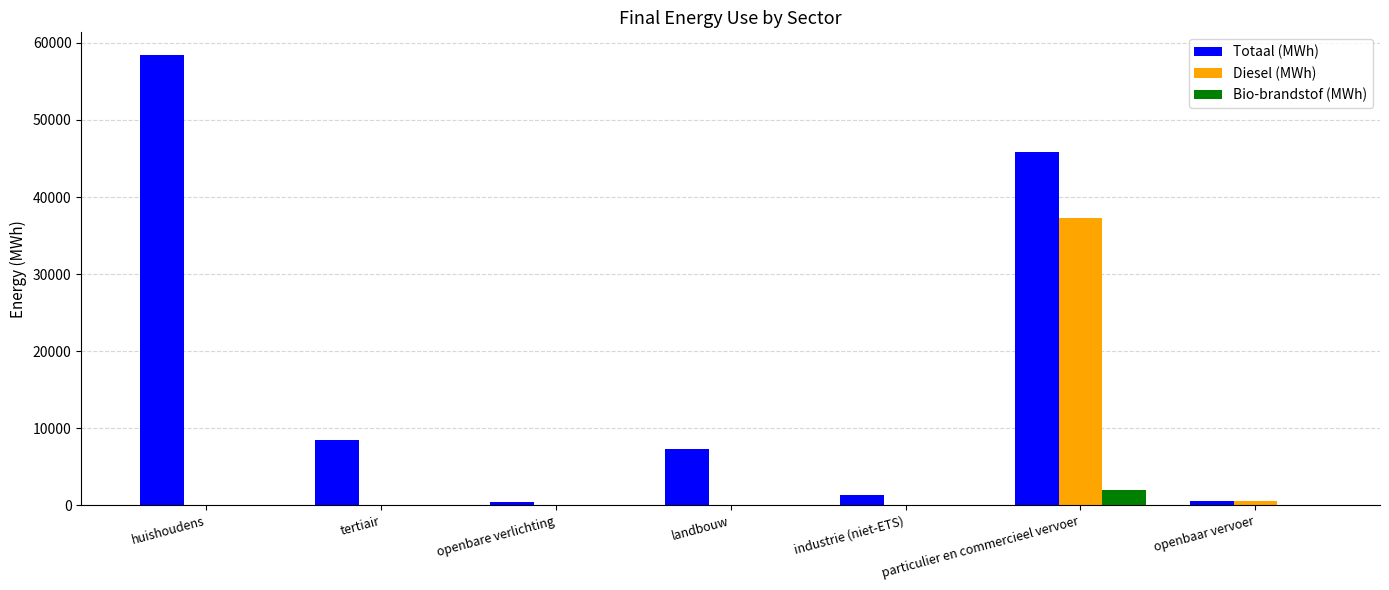

Where is Totaal (MWh) nearest to the value 29451?

particulier en commercieel vervoer